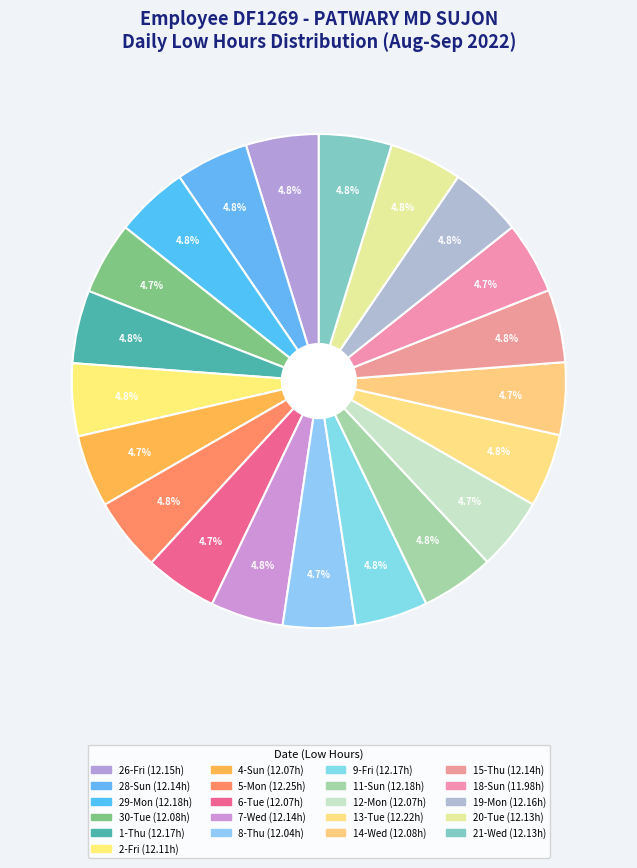

How many segments does this pie chart have?

21